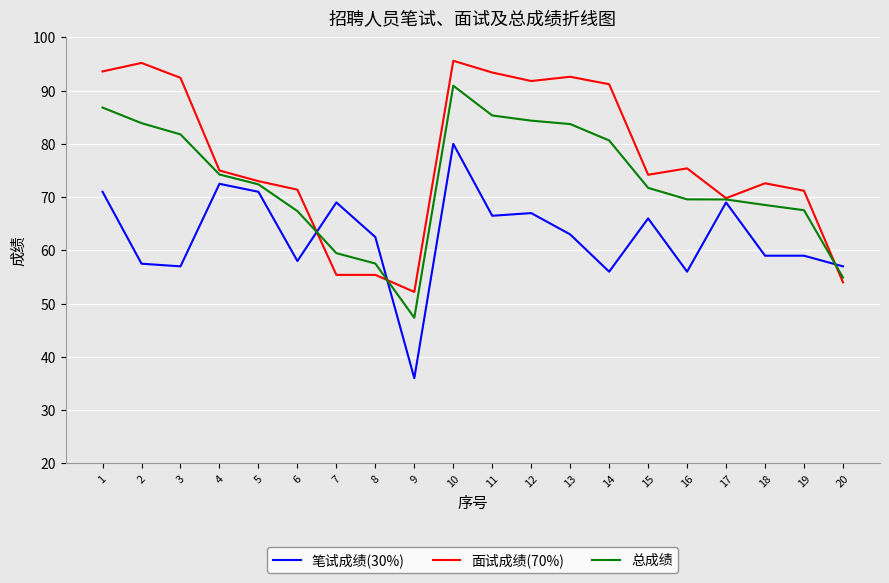

What is the minimum value shown in the chart?

36.0